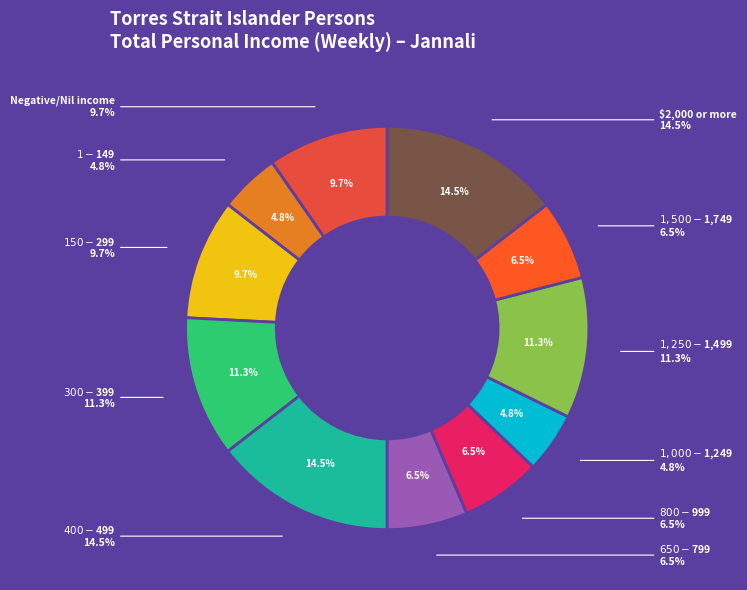

Which slice is the largest?

$400-$499